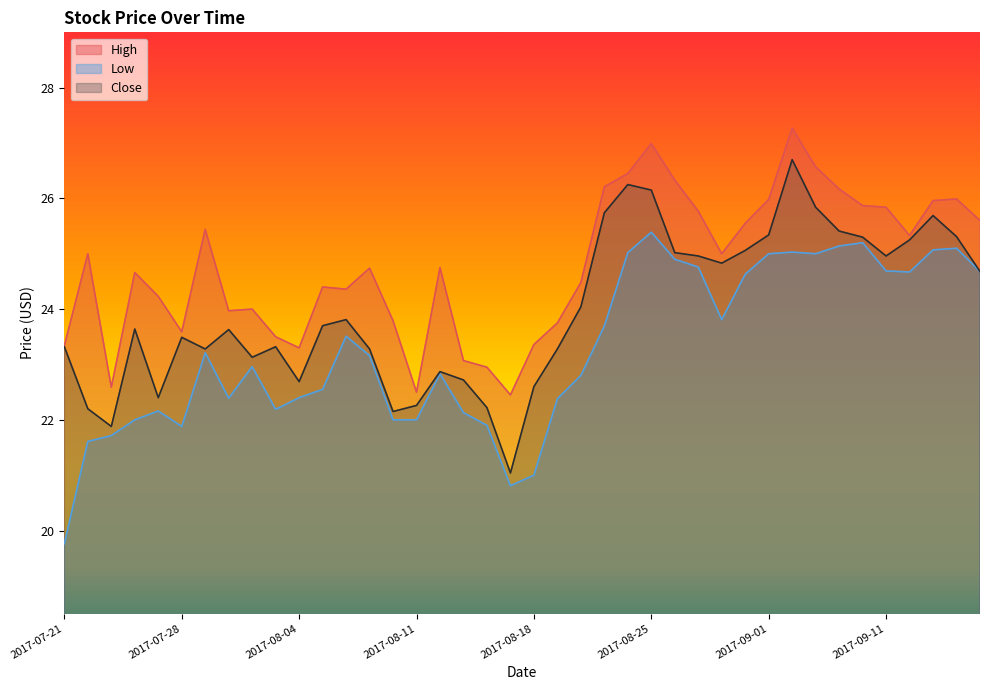

Between 2017-08-14 and 2017-08-31, which series saw the biggest shift?

Close